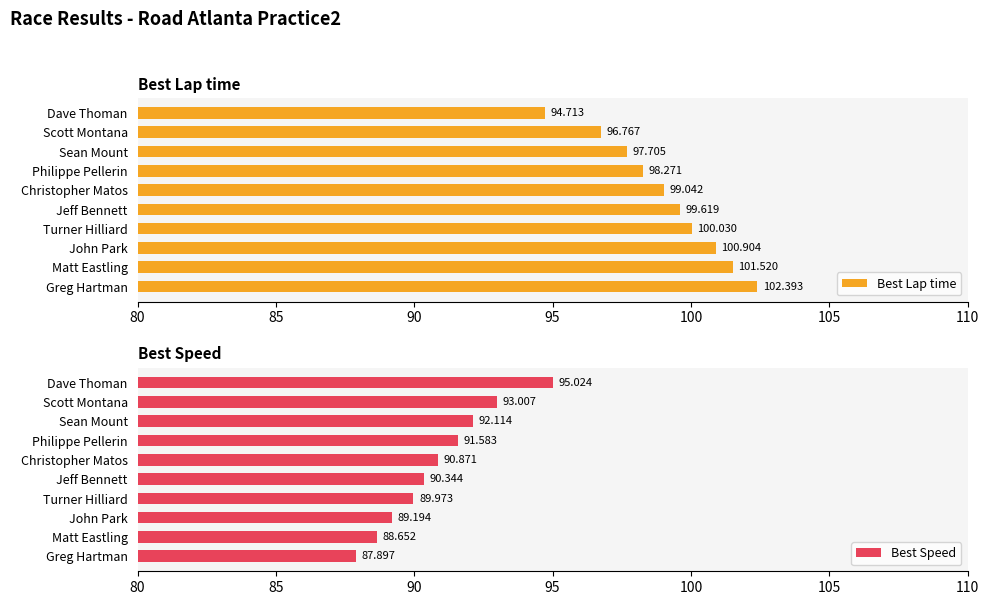

At how many categories does at least one series exceed 100?

4